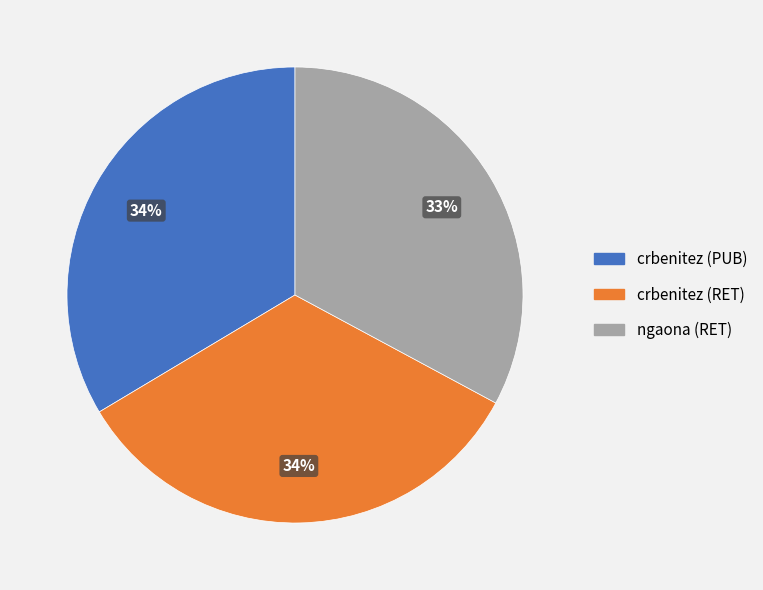

To the nearest percent, what portion does ngaona (RET) represent?

33%